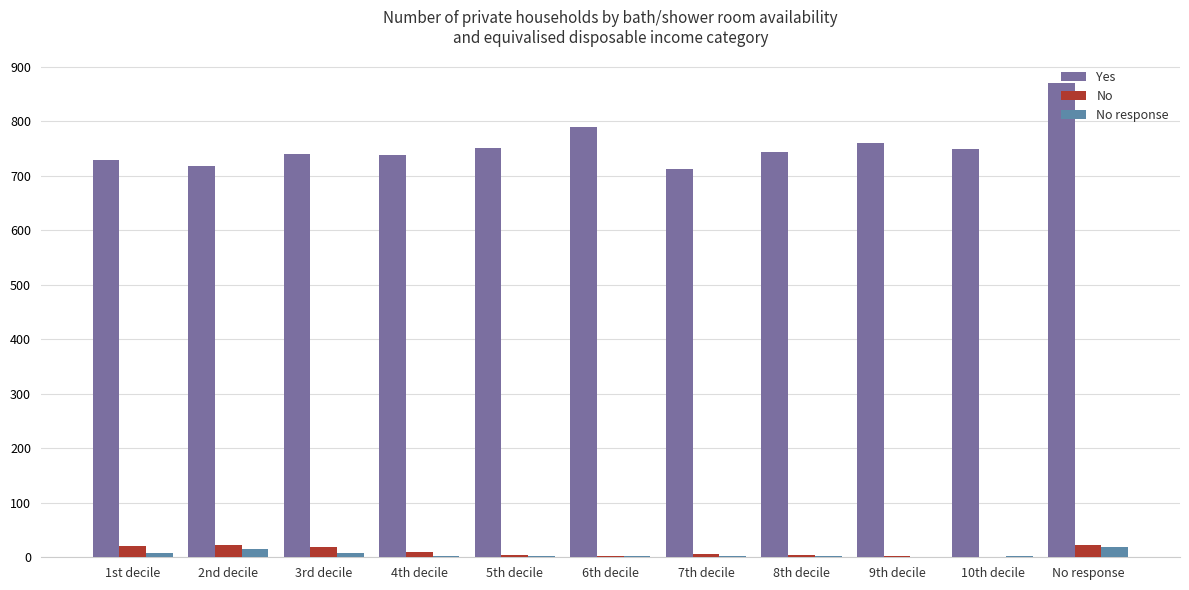

What is the maximum value for No?

23